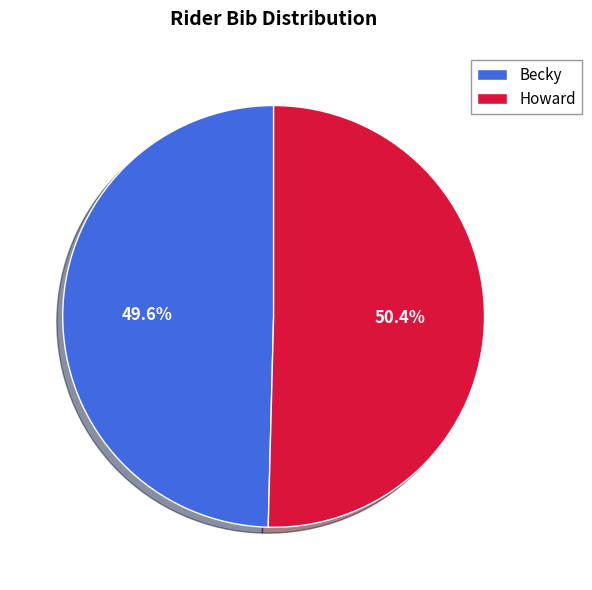

Between Becky and Howard, which is larger?

Howard